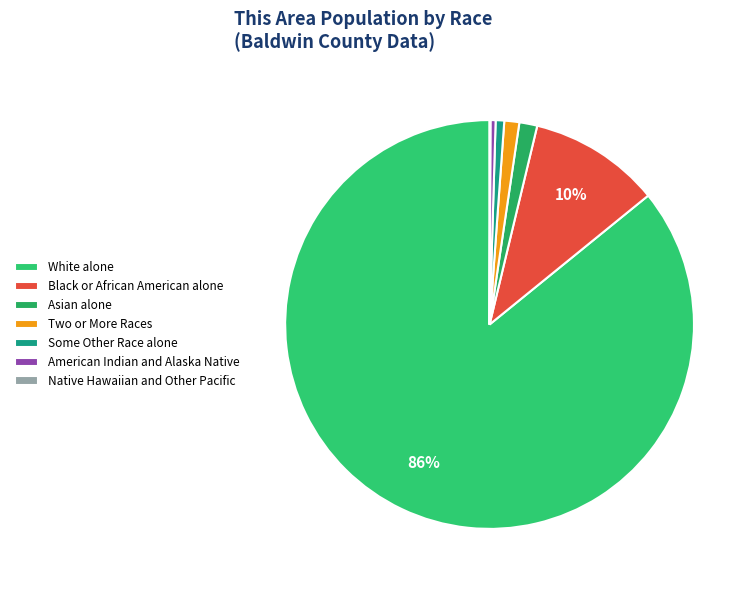

How many slices are in this pie chart?

7